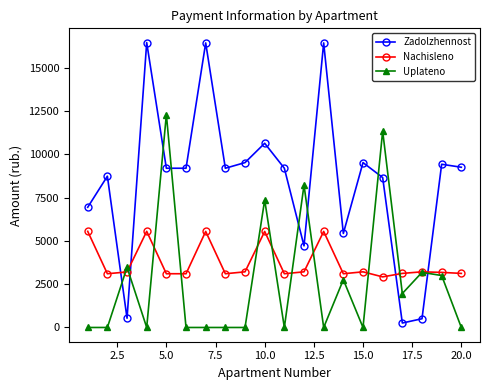

How many intersections are there between Zadolzhennost and Nachisleno?

4